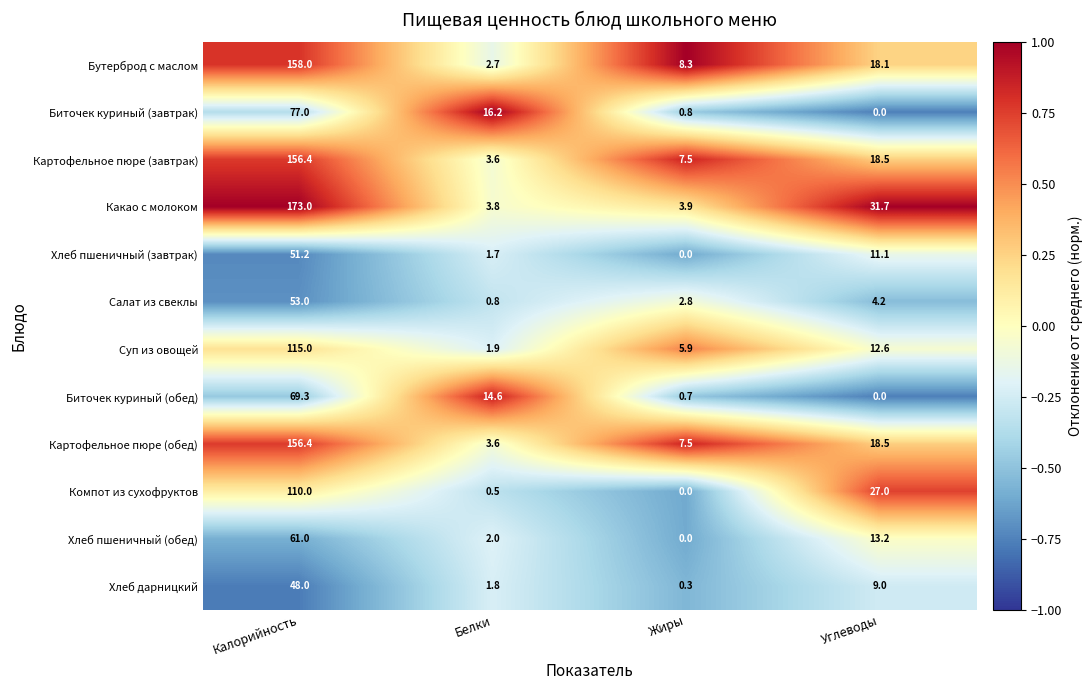

At which category is the sum across all series the highest?

Калорийность